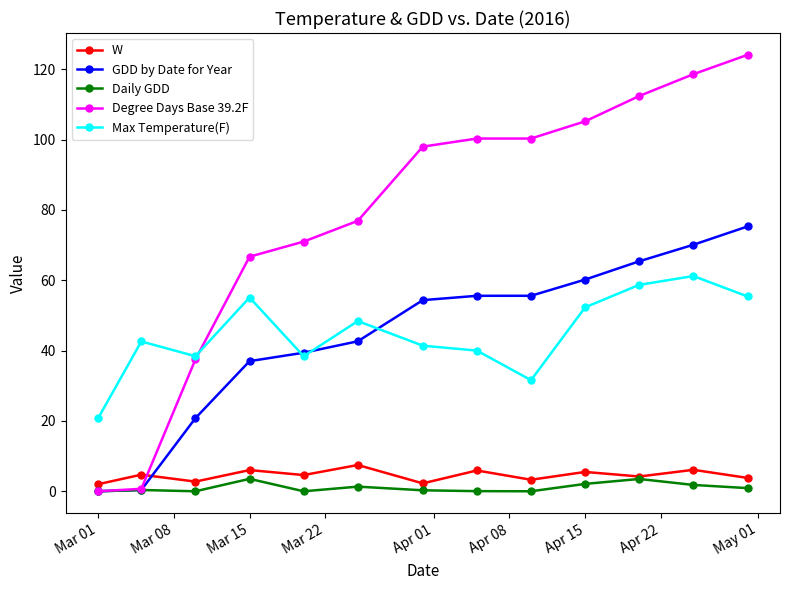

What is the maximum value shown in the chart?

124.1